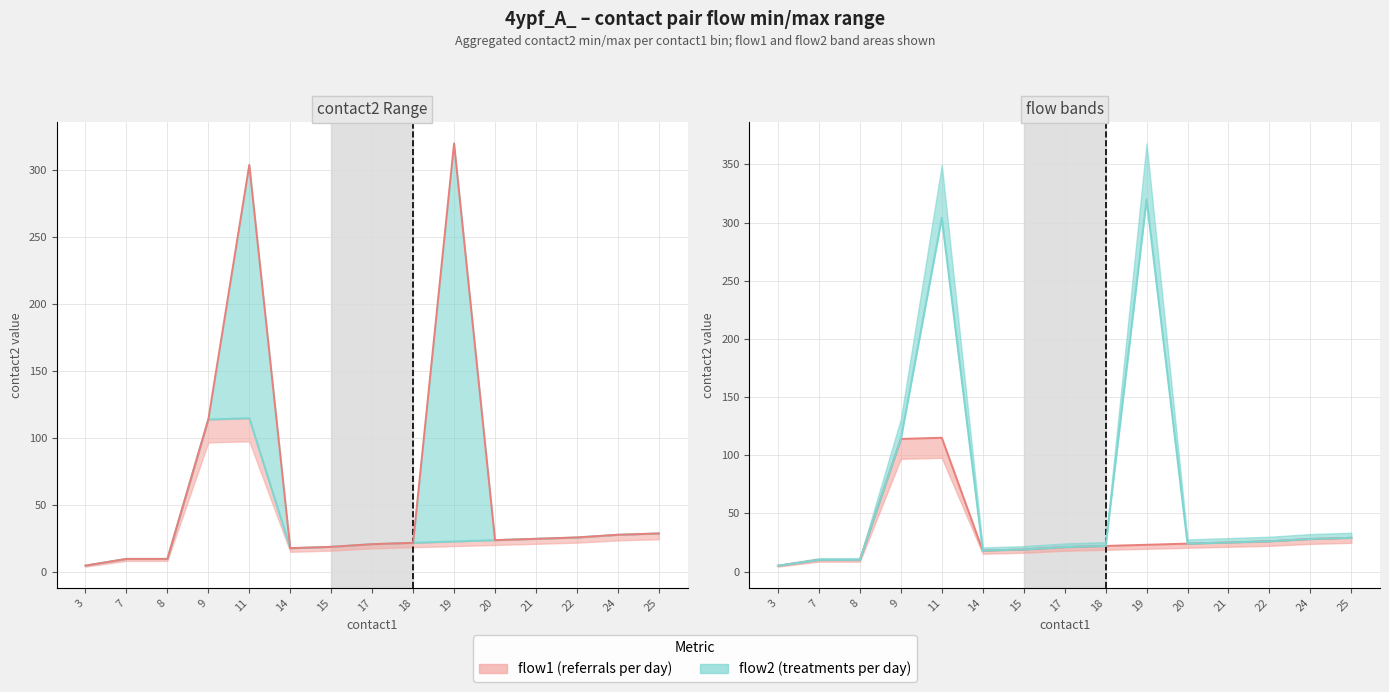

How many interior local peaks does the contact2 max line series have?

2